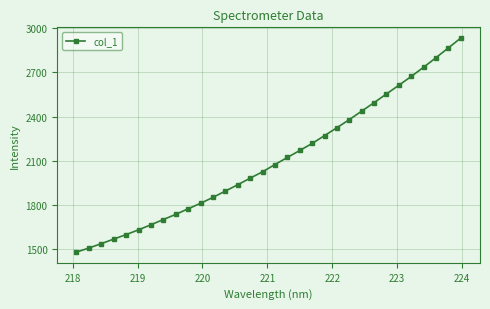

What is the sum of all values?

67389.3